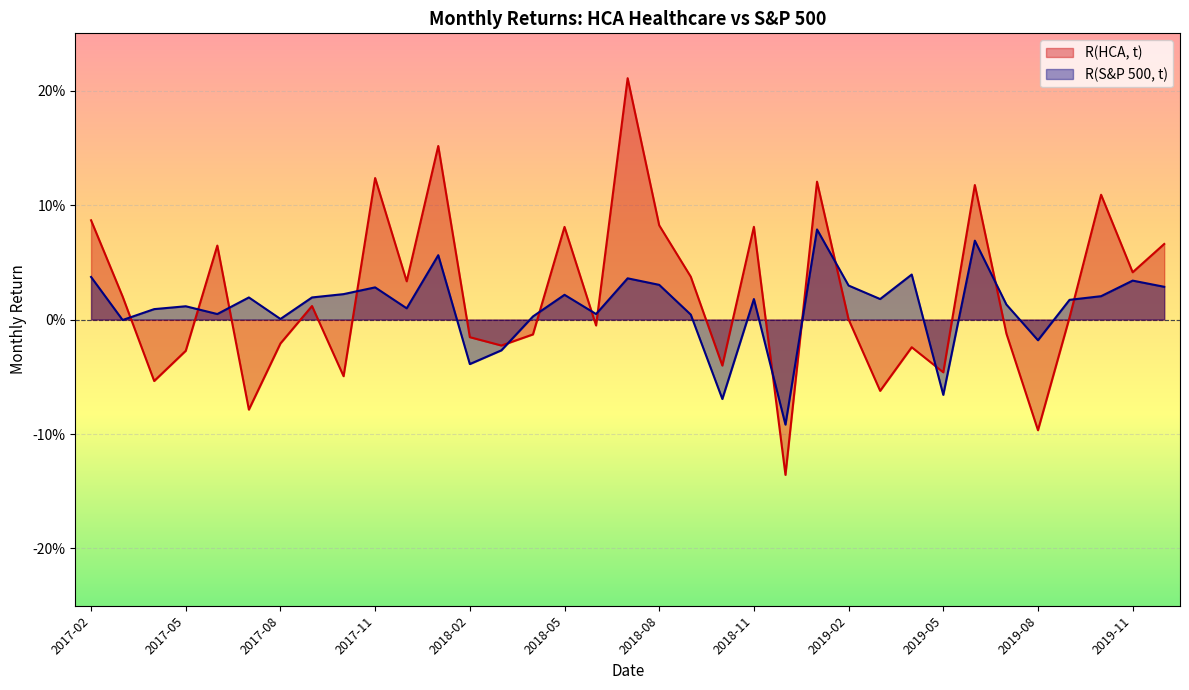

Which series has the largest total across all categories?

R(HCA, t)